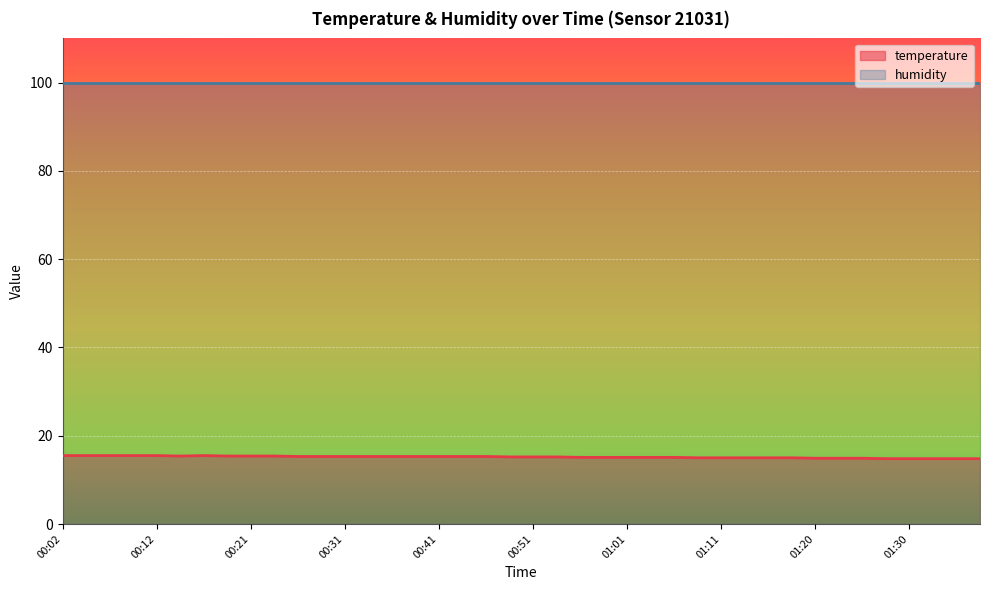

Which label corresponds to the smallest value in the chart?

01:28